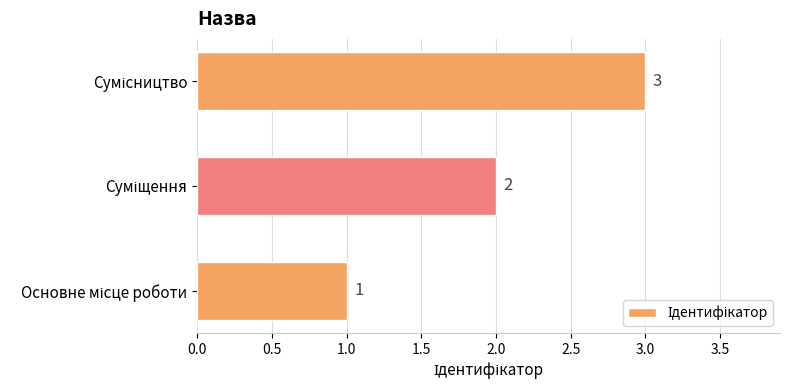

Count the values in the range 1 to 3.

3